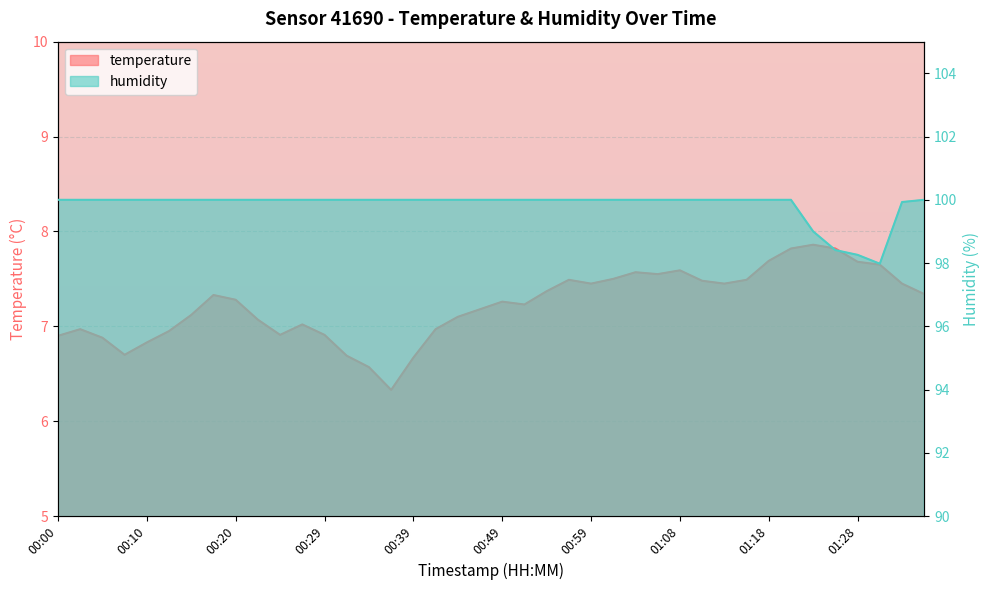

True or false: humidity has a value of 23.3 at 00:29.

False